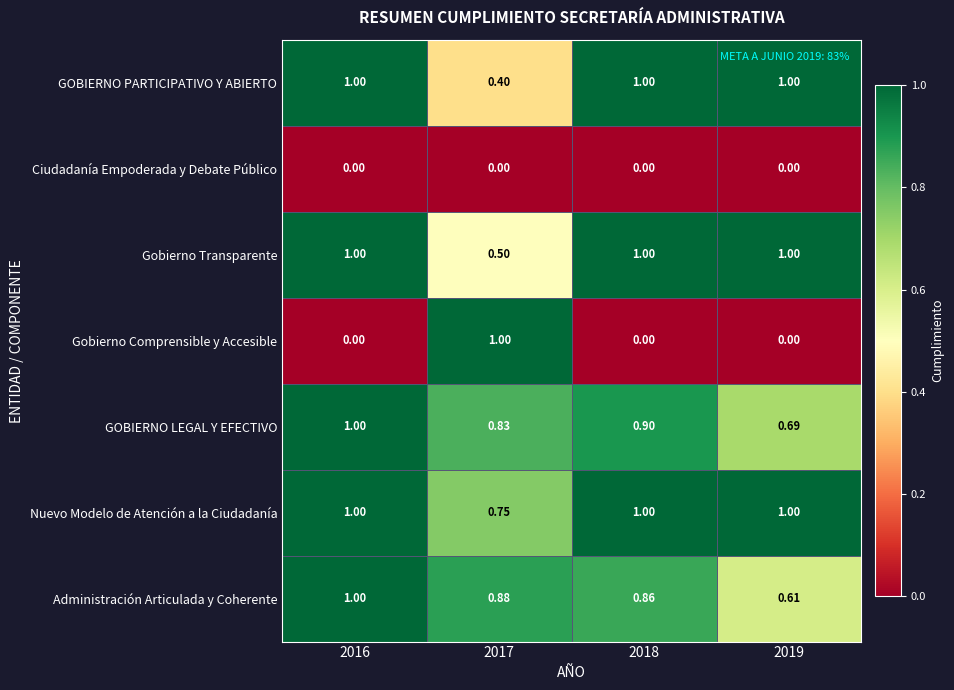

At which category is the sum across all series the highest?

2016